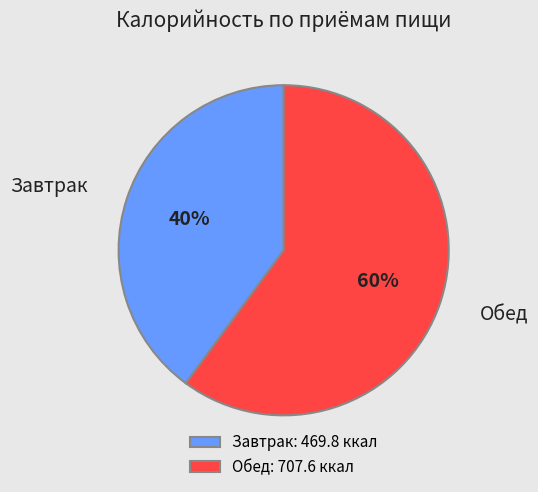

How many slices are in this pie chart?

2